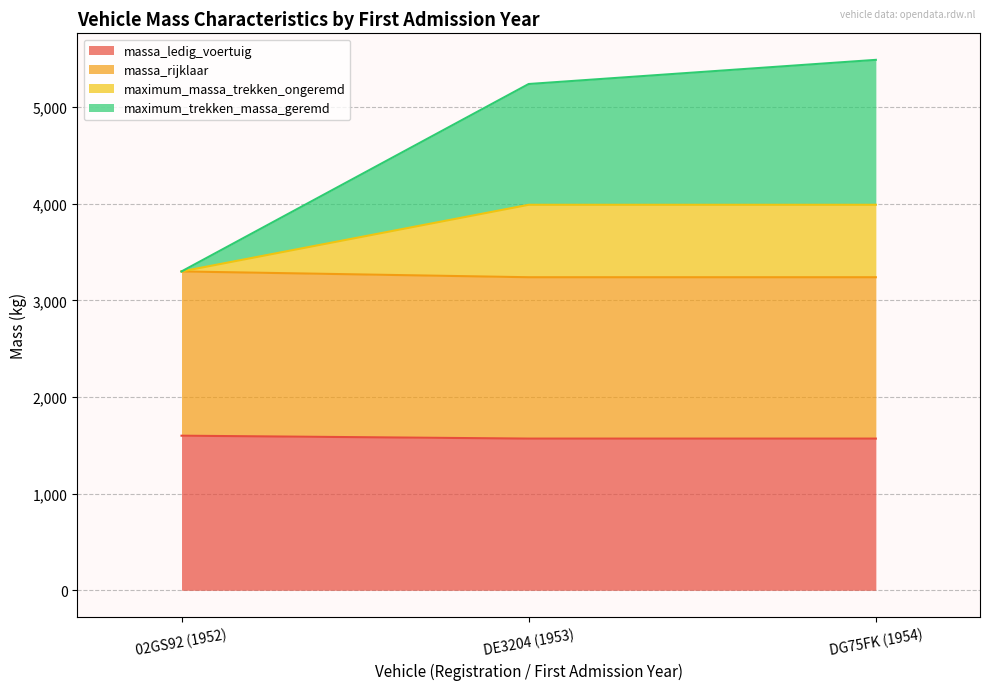

How many lines are shown in the chart?

4